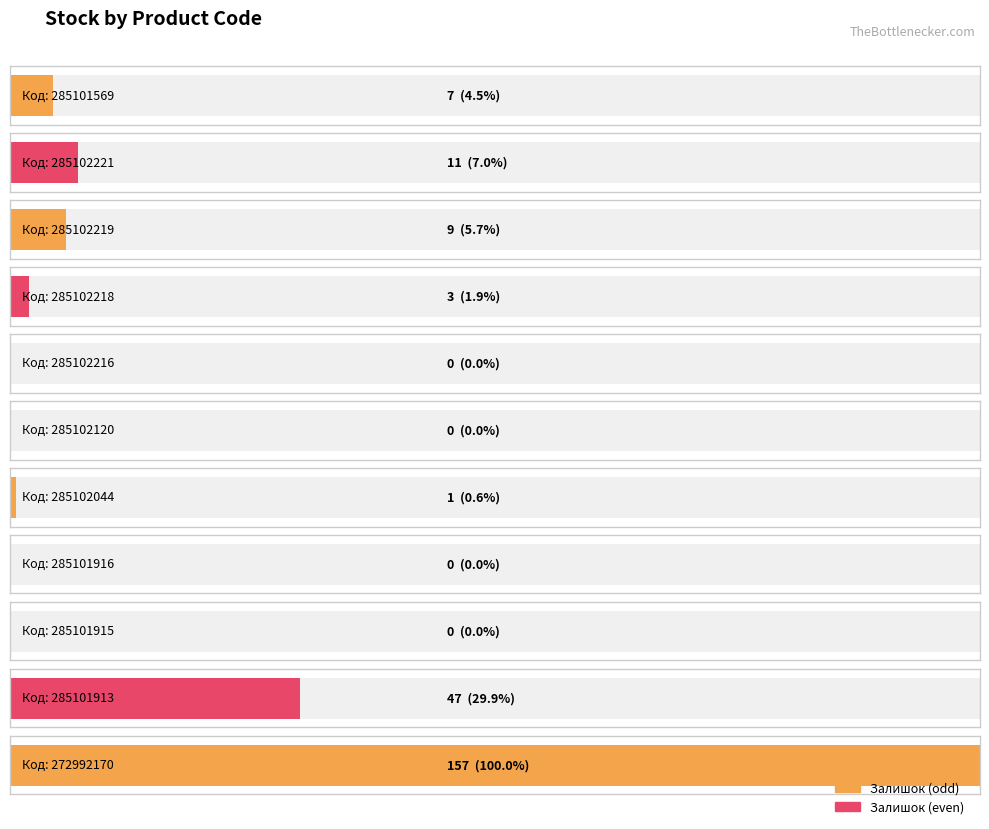

Reading right to left, extract all data points from this chart.

272992170=157	285101913=47	285101915=0	285101916=0	285102044=1	285102120=0	285102216=0	285102218=3	285102219=9	285102221=11	285101569=7